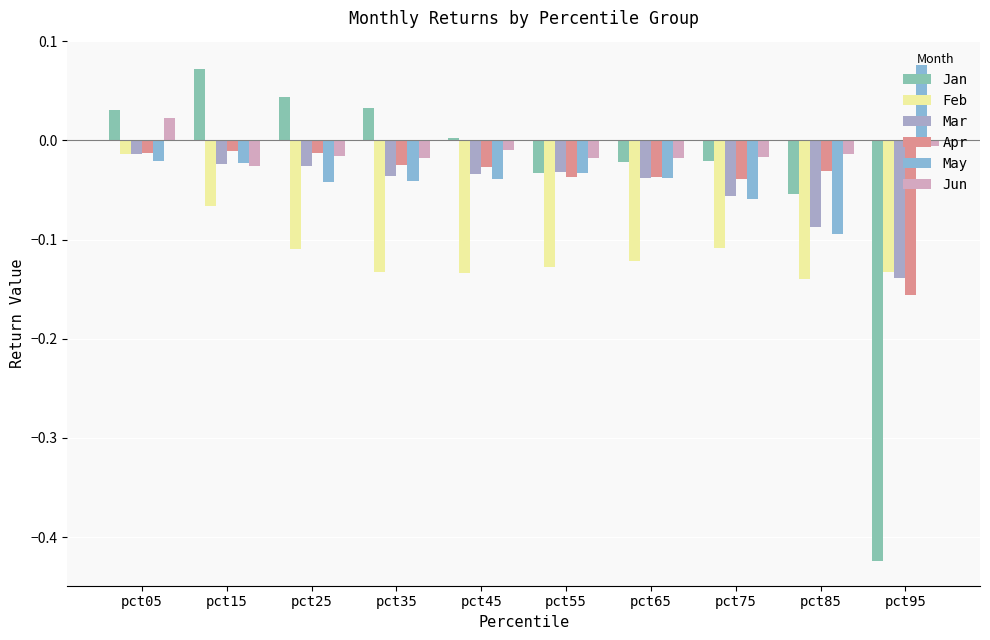

What is the minimum value for Apr?

-0.2